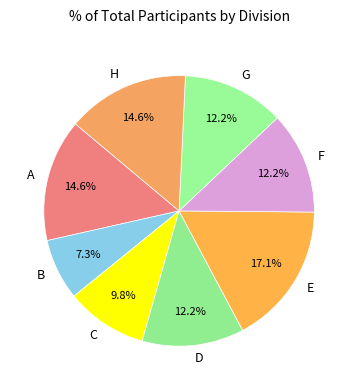

What is the ratio of the value at H to the value at F?

1.2